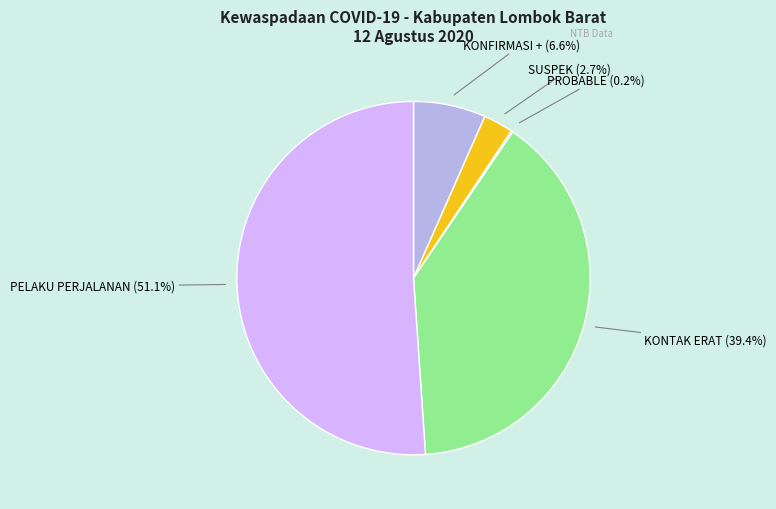

What is the majority slice?

PELAKU PERJALANAN